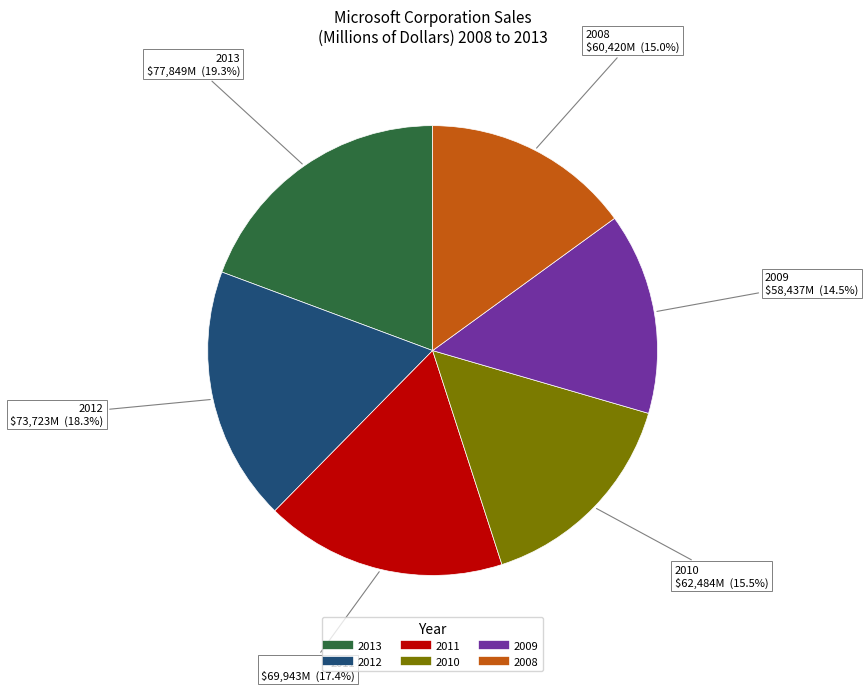

Is there any slice that represents more than half of the pie?

No